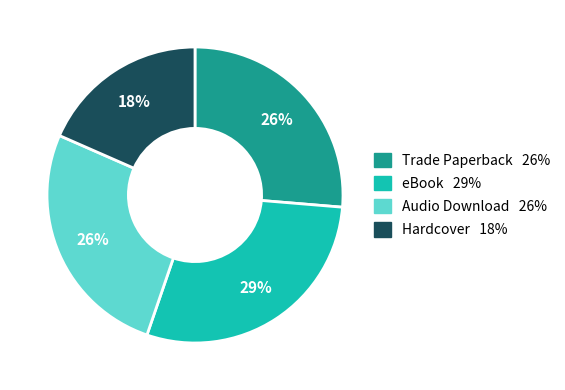

To the nearest percent, what percentage of the pie is Hardcover?

18%